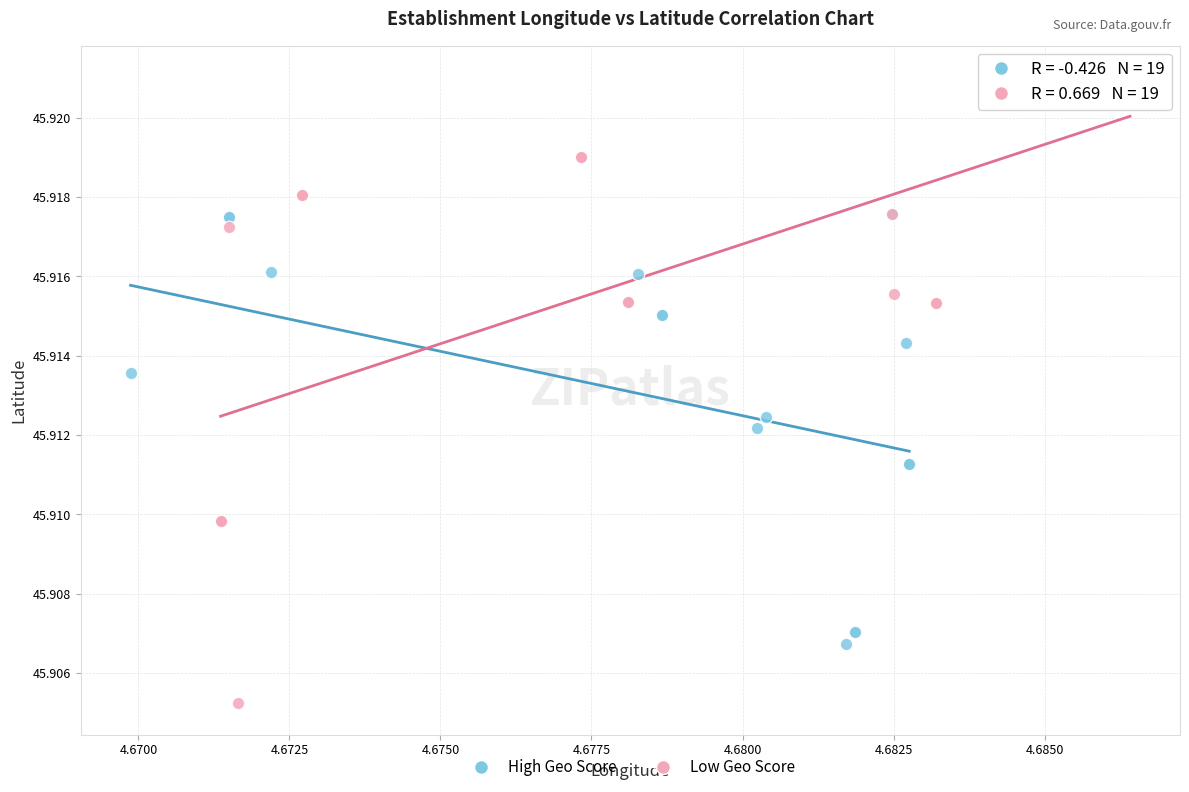

Which series has the widest spread of Y values?

Low Geo Score